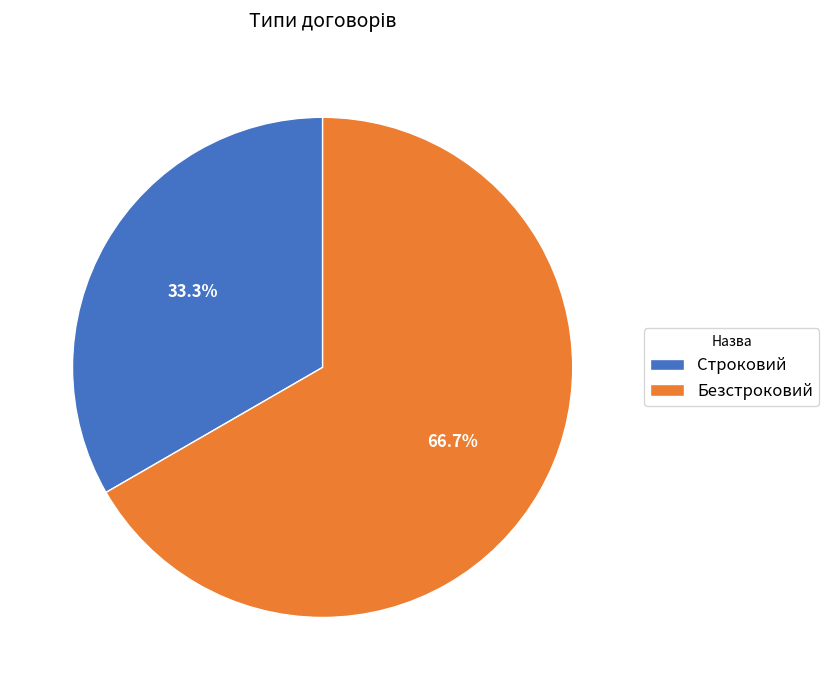

What percentage is the Строковий slice, to the nearest percent?

33%